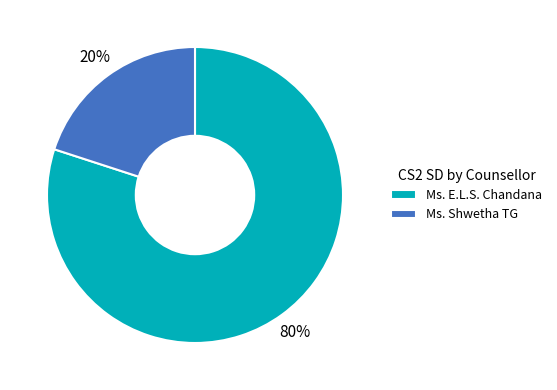

True or false: Ms. Shwetha TG accounts for 11% of the total.

False